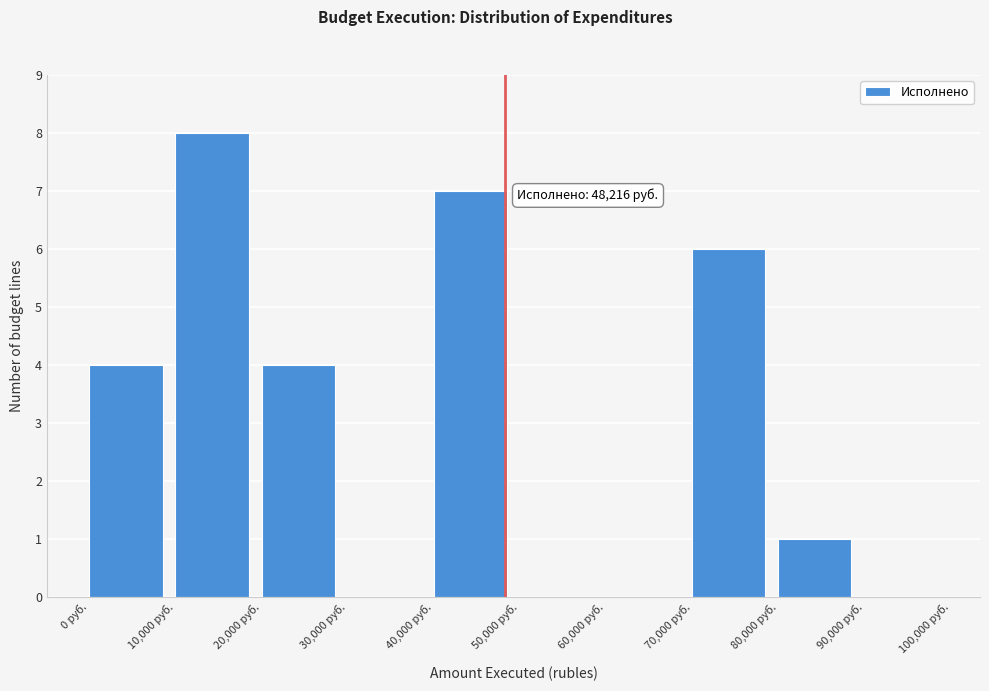

Over which range of the x-axis is the bar tallest?

10000 to 20000